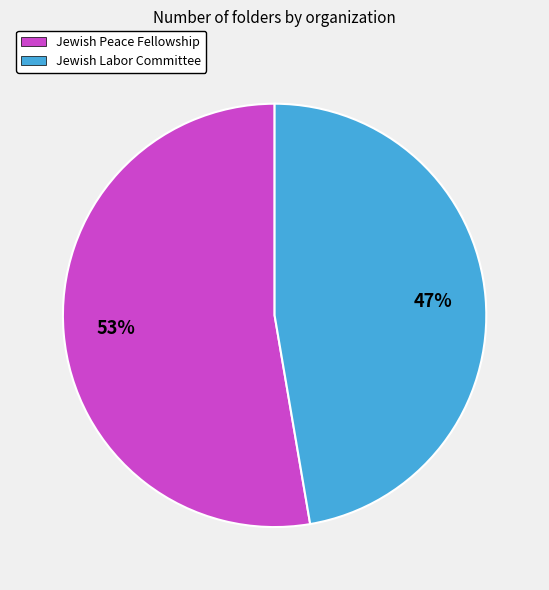

Which has a higher value, Jewish Labor Committee or Jewish Peace Fellowship?

Jewish Peace Fellowship